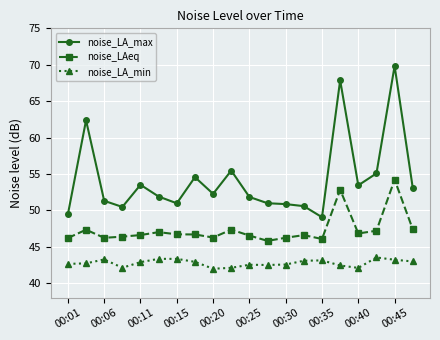

Rank the series by their average value, from highest to lowest.

noise_LA_max, noise_LAeq, noise_LA_min